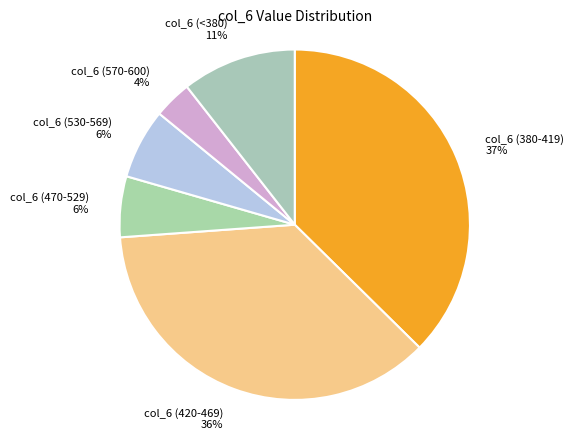

Is it true that col_6 (380-419) is 37% of the pie?

True